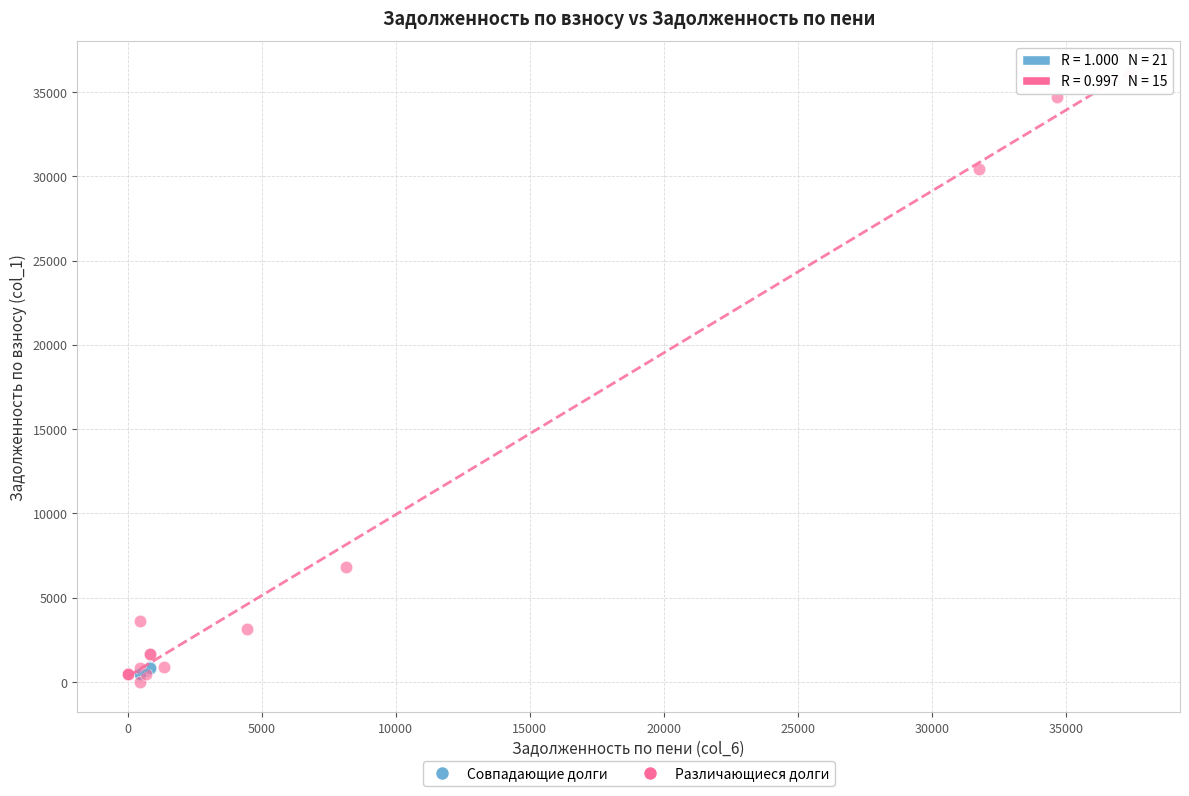

Which series reaches the maximum Y coordinate?

Различающиеся долги